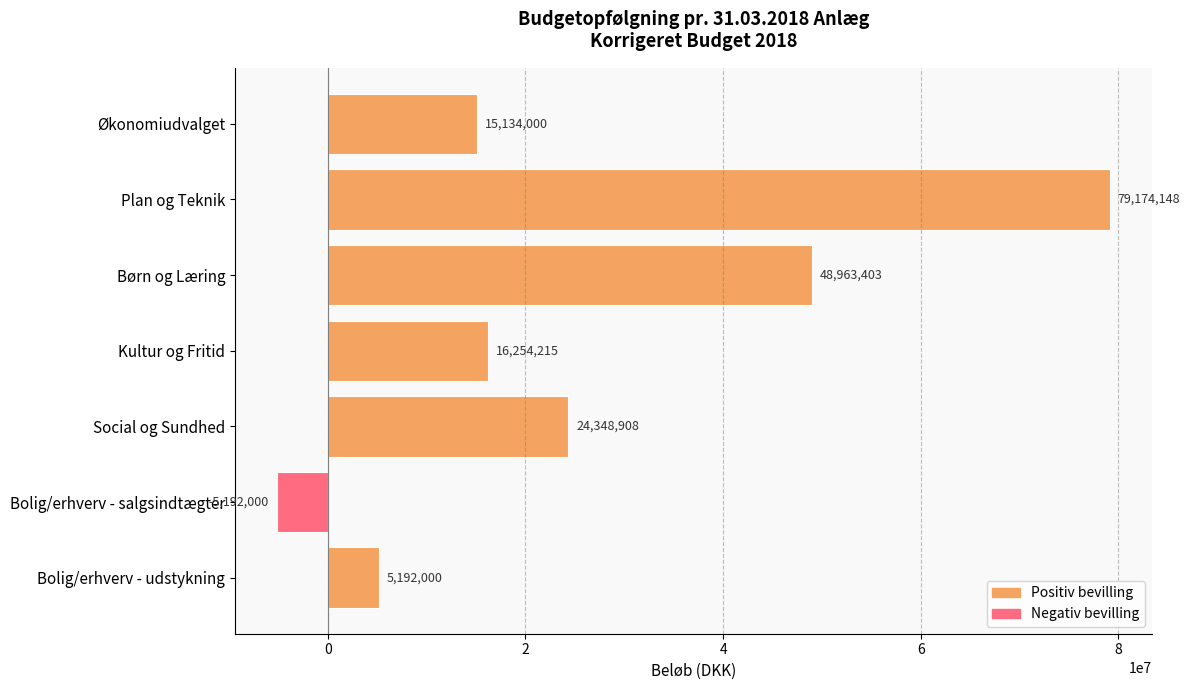

Is it true that the value at Bolig/erhverv - salgsindtægter is -5192000?

True